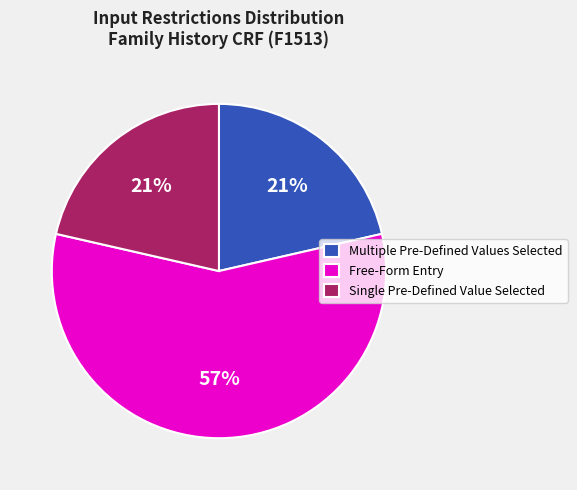

To the nearest percent, what portion does Single Pre-Defined Value Selected represent?

21%